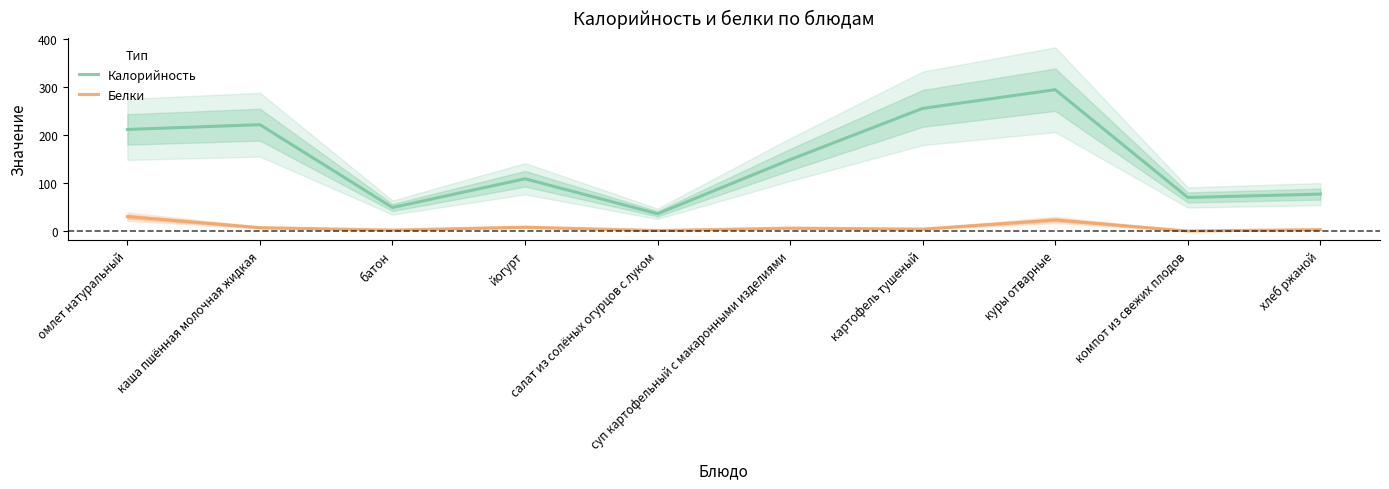

List the labels in order of Калорийность value, largest first.

куры отварные, картофель тушеный, каша пшённая молочная жидкая, омлет натуральный, суп картофельный с макаронными изделиями, йогурт, хлеб ржаной, компот из свежих плодов, батон, салат из солёных огурцов с луком